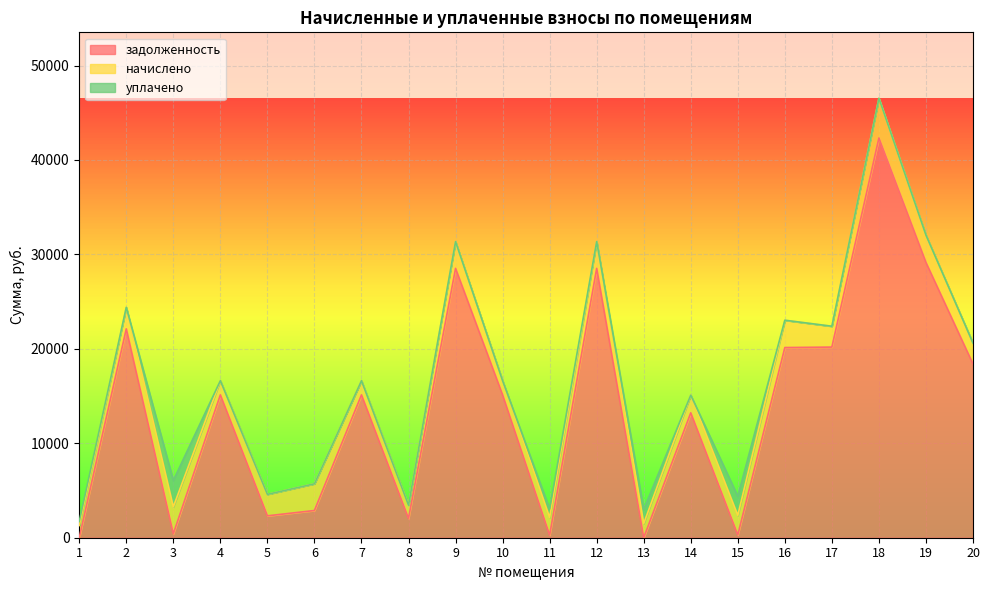

Reading right to left, list all the values displayed in this chart.

задолженность: 18397.3	29151.6	42328.4	20187.0	20137.8	300.5	13225.2	0.0	28523.0	272.2	15126.0	28523.0	2041.2	15126.0	2881.5	2317.9	15126.0	414.9	22117.2	0.0
начислено: 2207.4	2893.8	4208.1	2207.4	2893.8	2067.0	1872.0	1501.5	2831.4	1872.0	1501.5	2831.4	1404.0	1501.5	2831.4	2277.6	1501.5	2853.7	2277.6	1294.8
уплачено: 0.0	0.0	0.0	0.0	0.0	2023.0	0.0	1500.0	0.0	896.0	0.0	0.0	0.0	0.0	0.0	0.0	0.0	2792.9	0.0	429.6